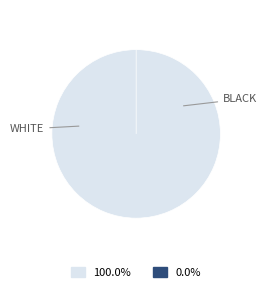

How many slices are in this pie chart?

2